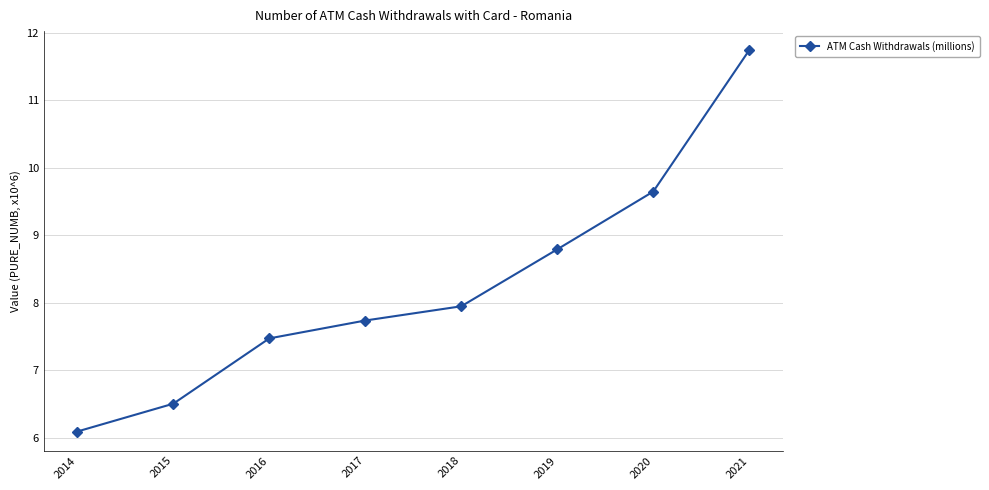

What is the smallest value displayed?

6.1